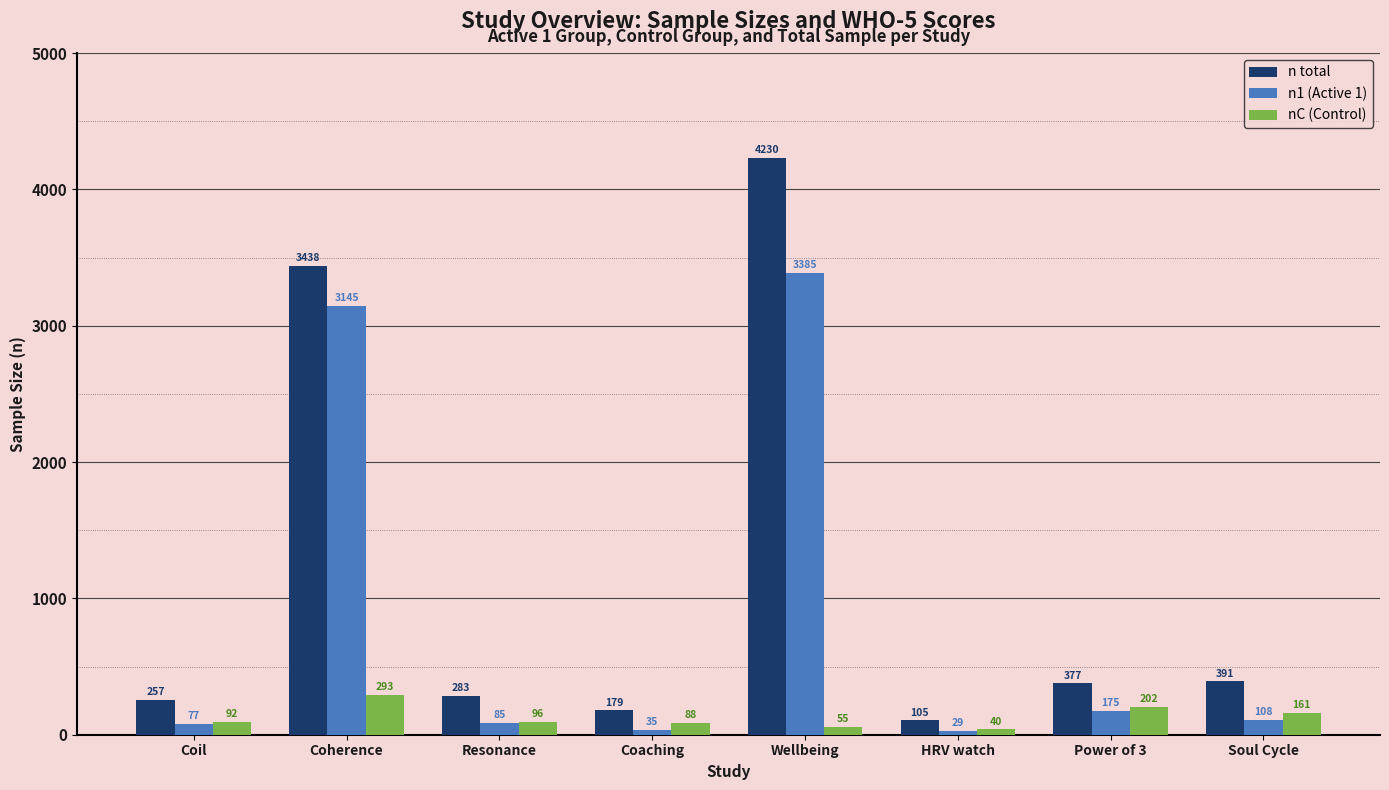

What is the total value across all series at Soul Cycle?

660